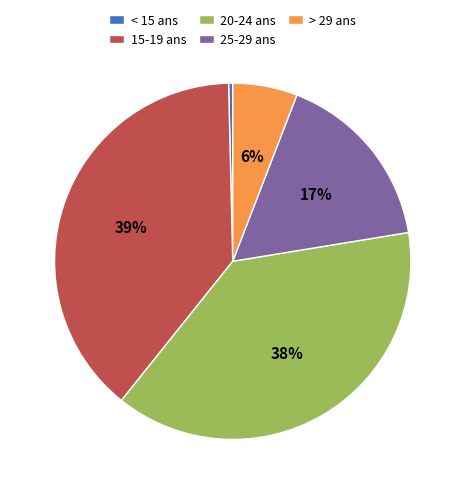

Approximately how many times larger is the value at 20-24 ans compared to < 15 ans?

103.0